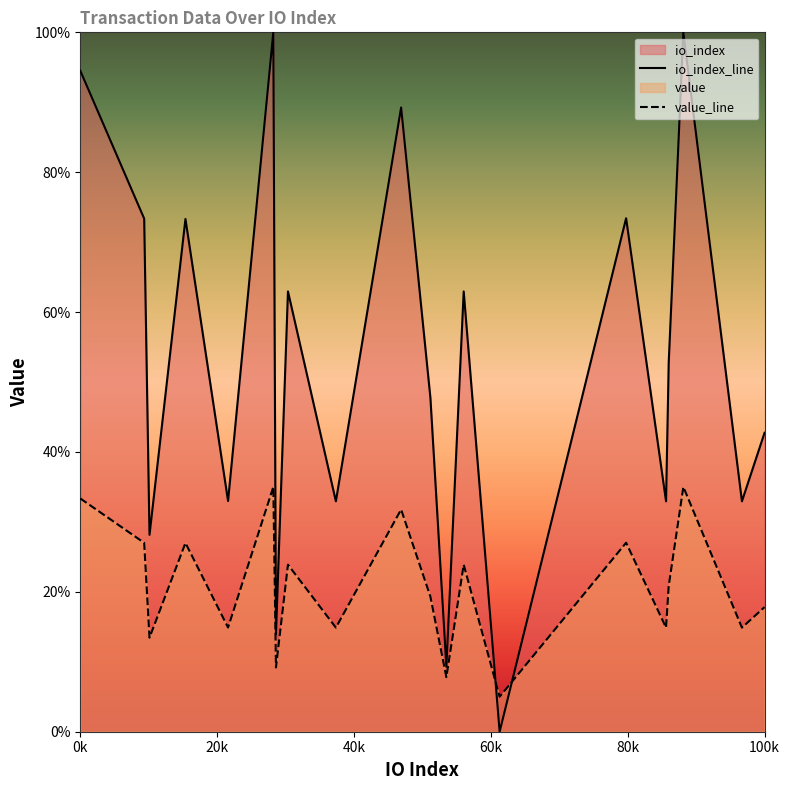

Does the chart display data point markers on the line(s)?

No